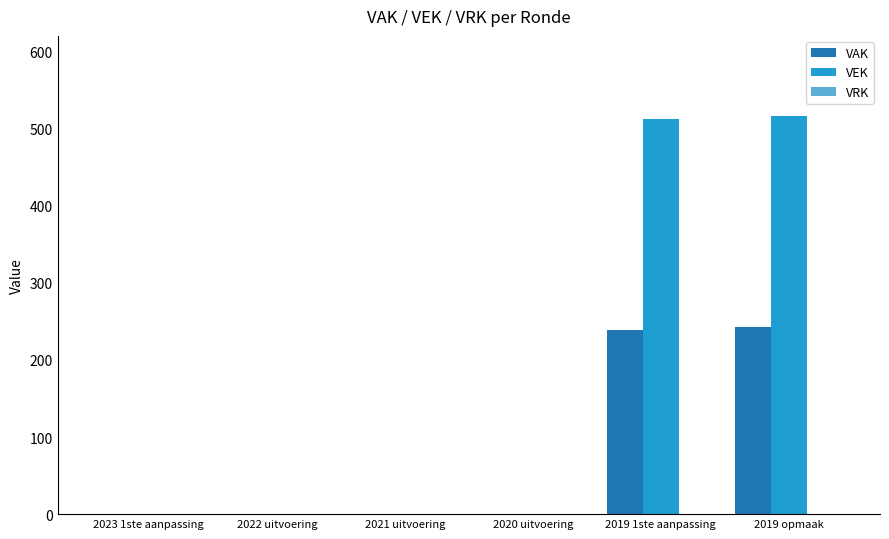

How many groups of bars are there?

6